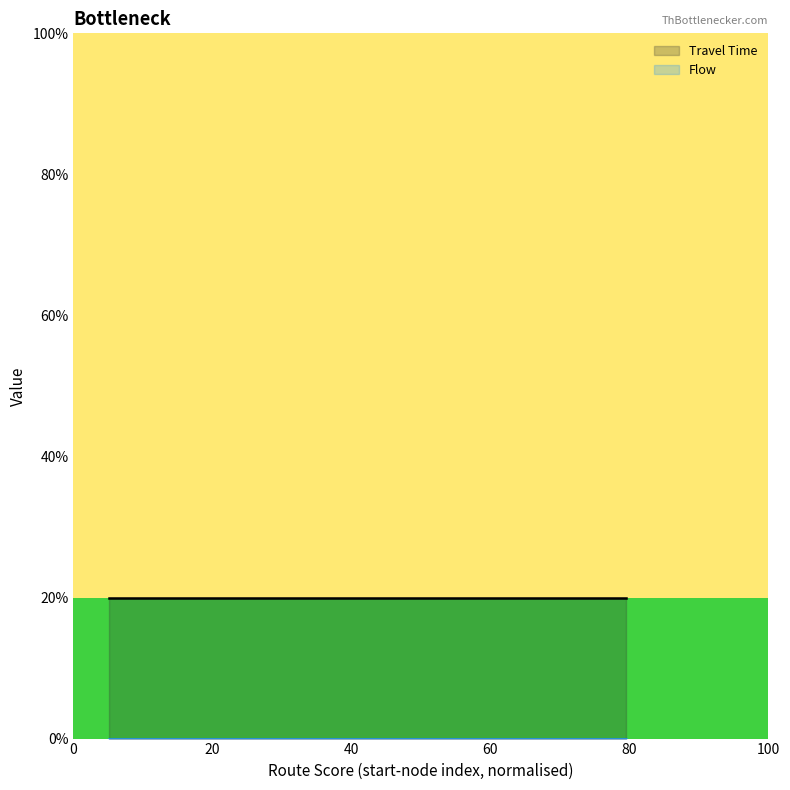

True or false: Flow and Travel Time cross at least once.

False